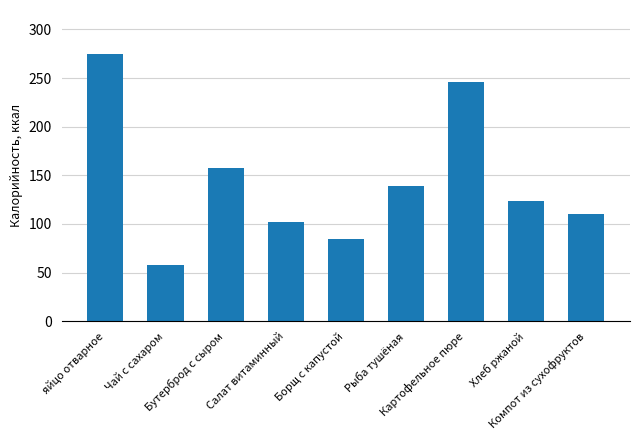

Reading left to right, extract all data points from this chart.

яйцо отварное=275	Чай с сахаром=58	Бутерброд с сыром=158	Салат витаминный=102	Борщ с капустой=85	Рыба тушёная=139	Картофельное пюре=246	Хлеб ржаной=124	Компот из сухофруктов=110